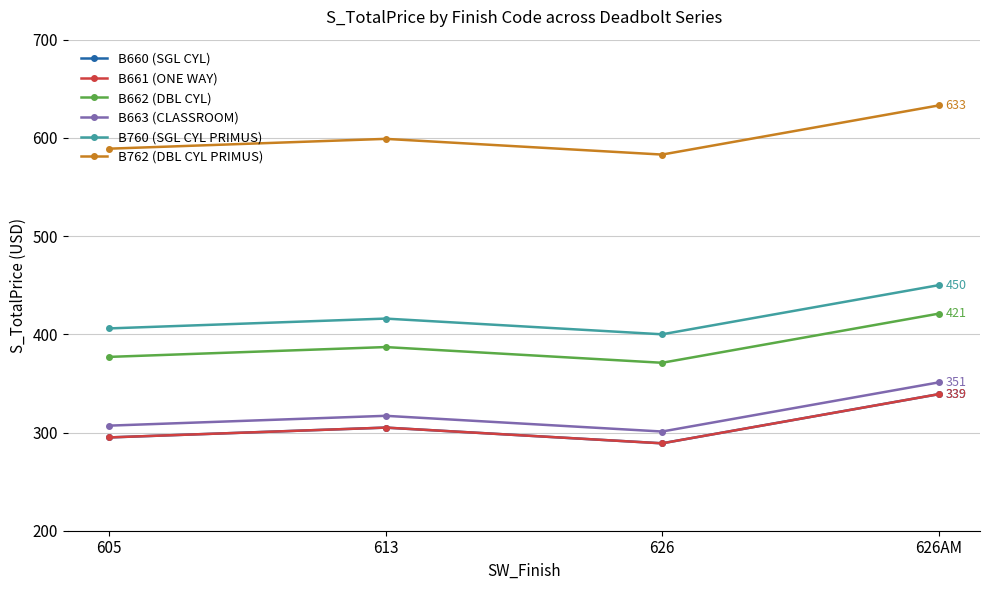

Which label corresponds to the smallest value in the chart?

626